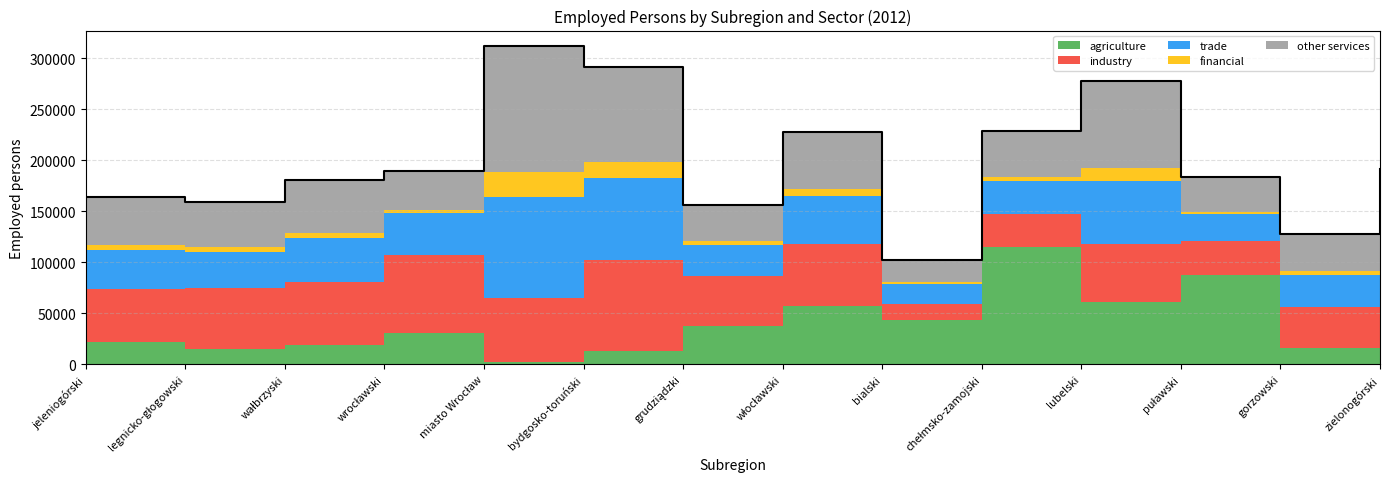

What are all the series names shown in the legend?

agriculture, industry, trade, financial, other services